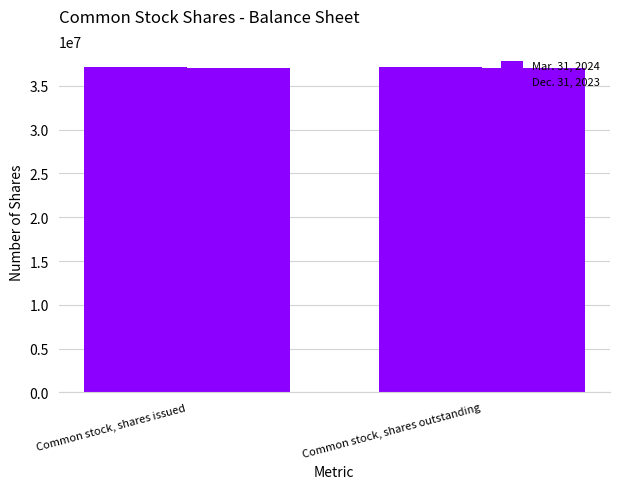

How many groups of bars are there?

2